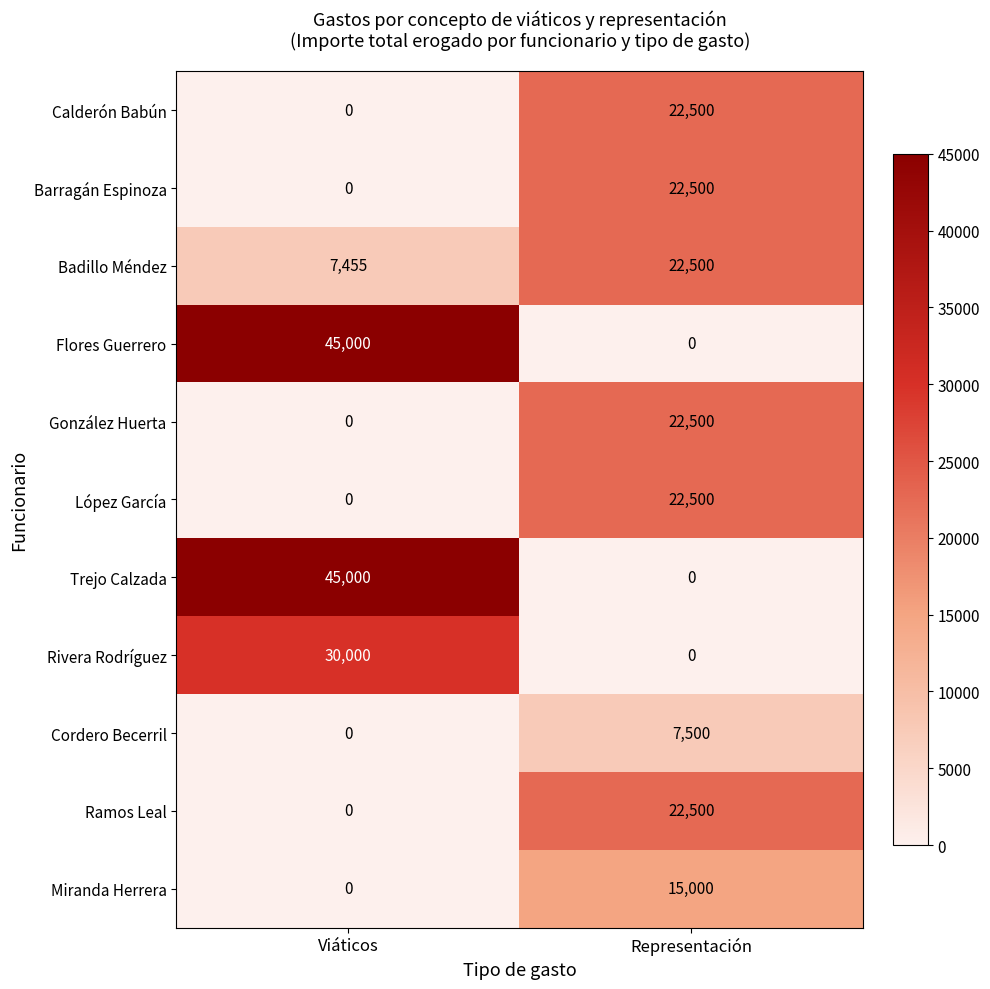

Rank the categories by Barragán Espinoza value from lowest to highest.

Viáticos, Representación